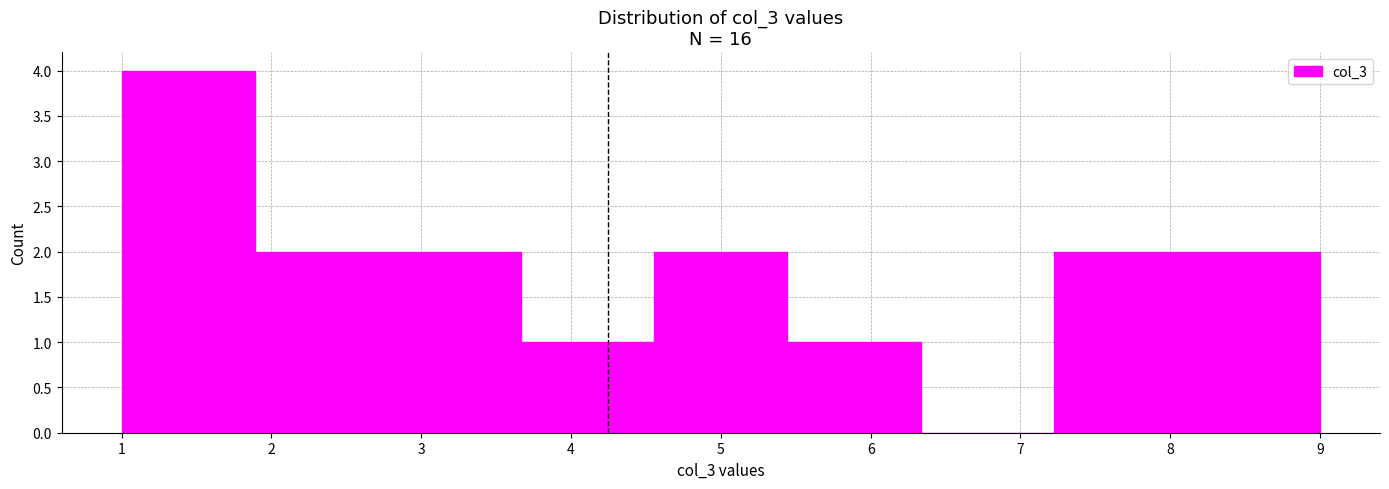

Reading left to right, list every bar in this chart as the range it spans on the x-axis followed by its height. Neither the bar edges nor the heights are printed on the chart, so give them approximately, as read against the axes.

1.0 to 1.9: 4
1.9 to 2.8: 2
2.8 to 3.7: 2
3.7 to 4.6: 1
4.6 to 5.4: 2
5.4 to 6.3: 1
6.3 to 7.2: 0
7.2 to 8.1: 2
8.1 to 9.0: 2